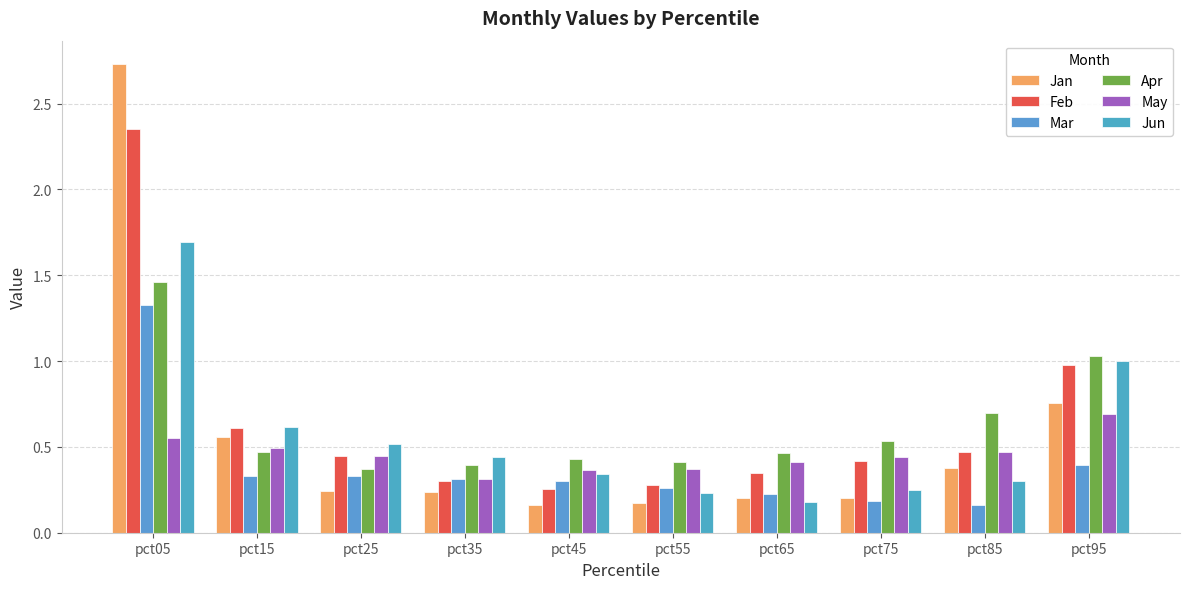

What is the difference between the Feb values at pct75 and pct55?

0.1